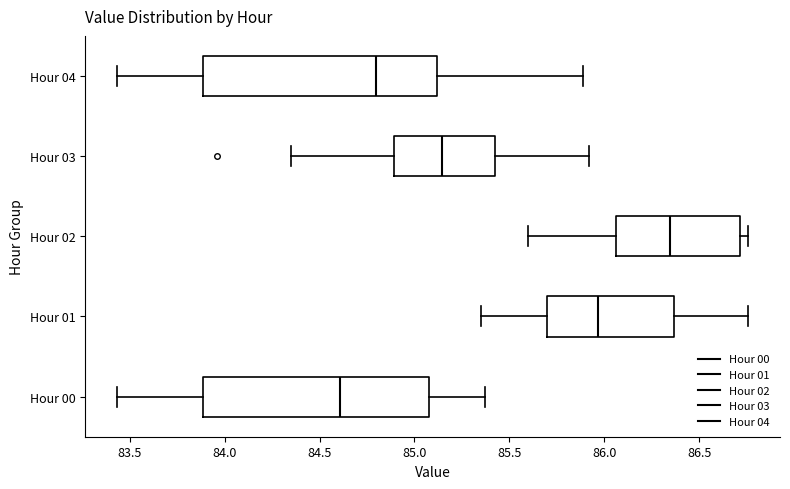

Which box has the furthest to the left median line?

Hour 00